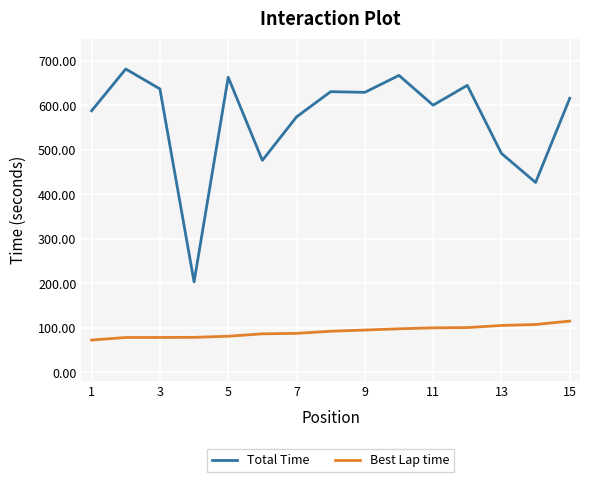

Which series has the largest range (max minus min)?

Total Time